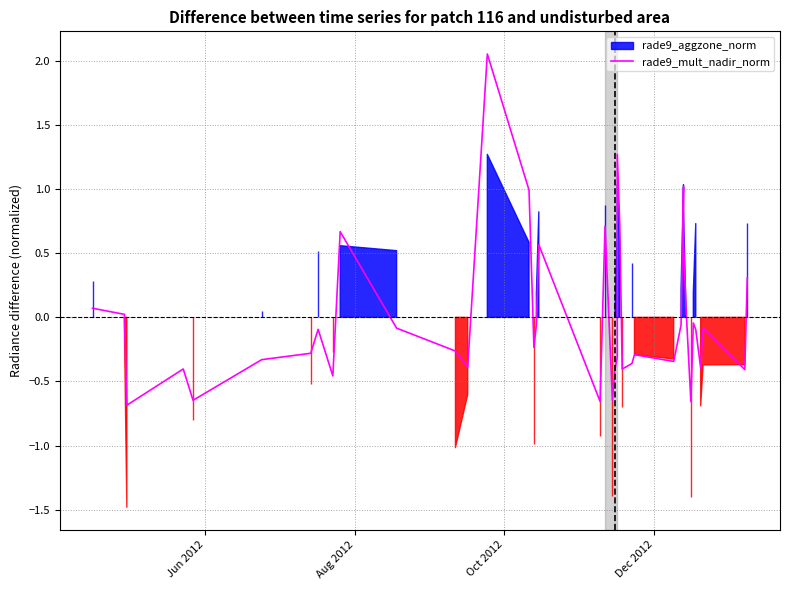

The chart shows a value of -0.7 at 36. True or false?

False